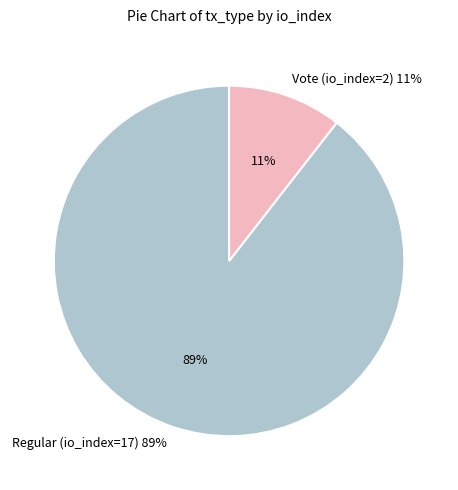

What portion of the pie excludes Vote (io_index=2)?

89.5%